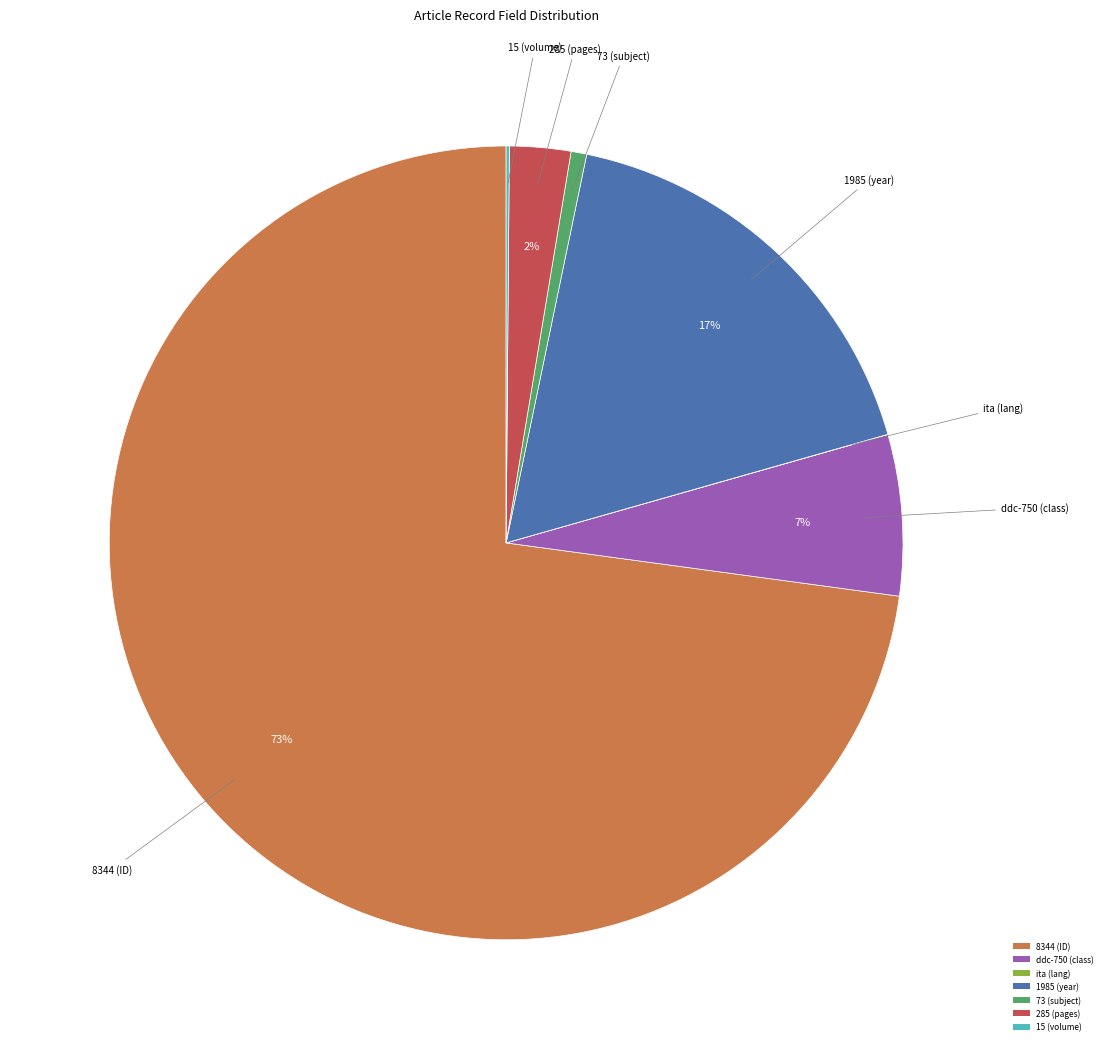

What is the largest slice in the pie chart?

8344 (ID)